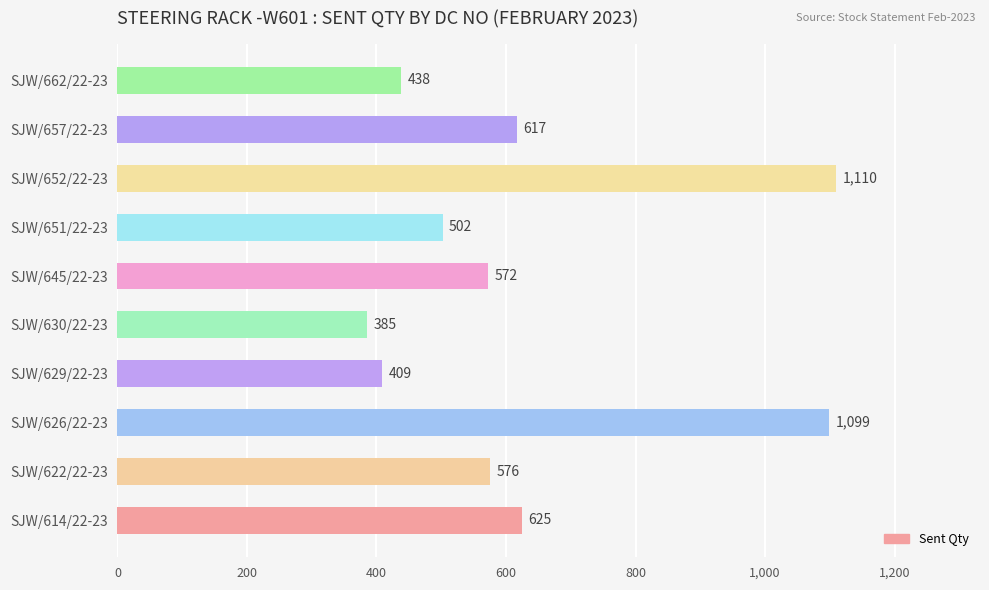

What is the maximum value shown in the chart?

1110